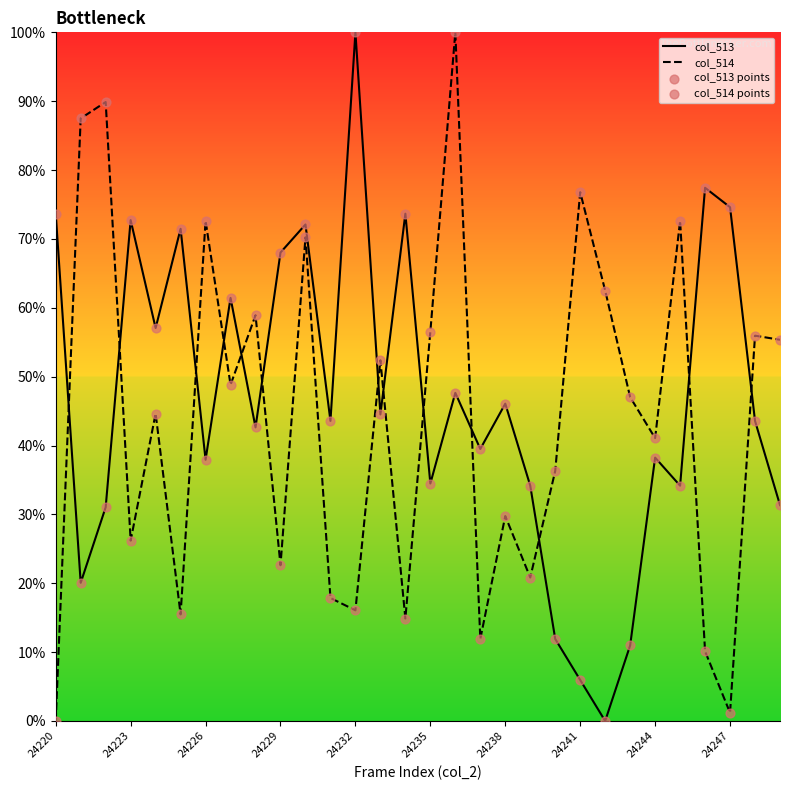

At how many categories does at least one series exceed 51?

23